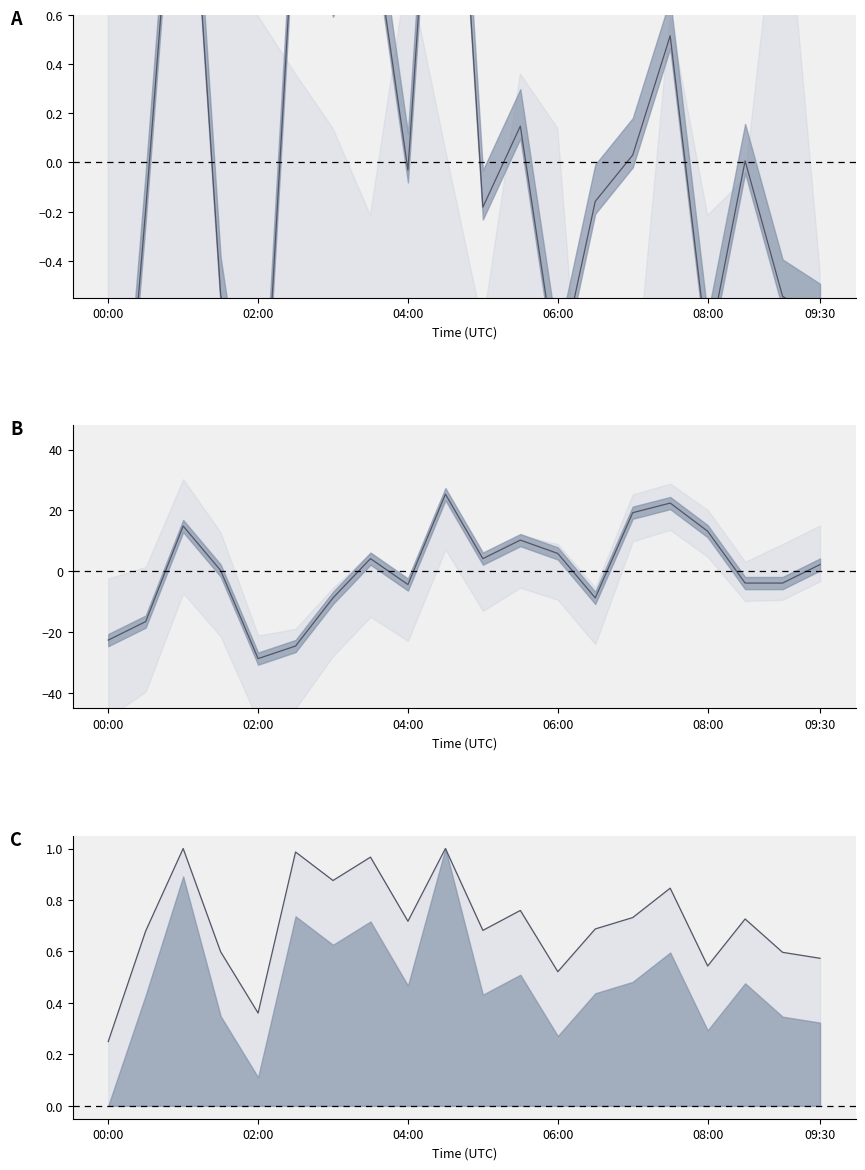

Where do P2 mean and P1 ratio upper first cross each other?

02:00 and 04:00